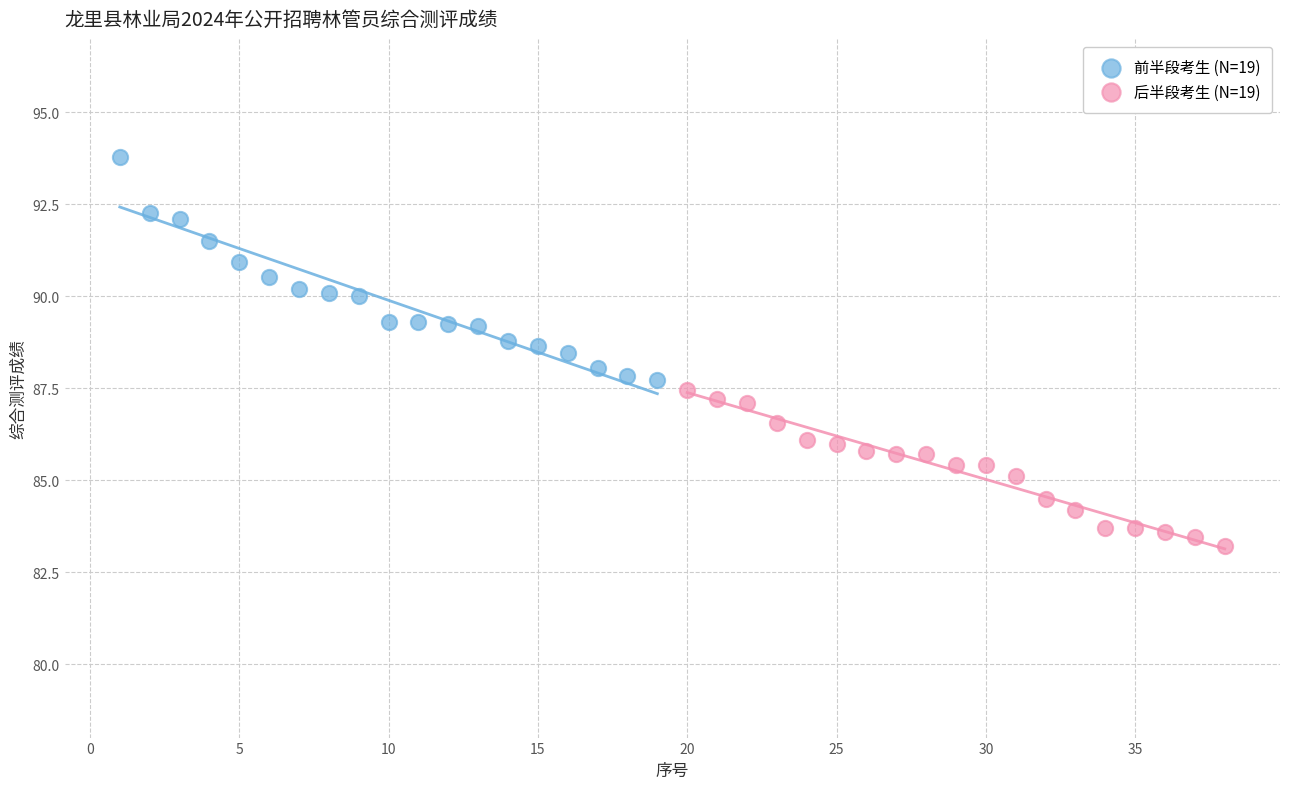

Which series reaches the maximum Y coordinate?

前半段考生 (N=19)